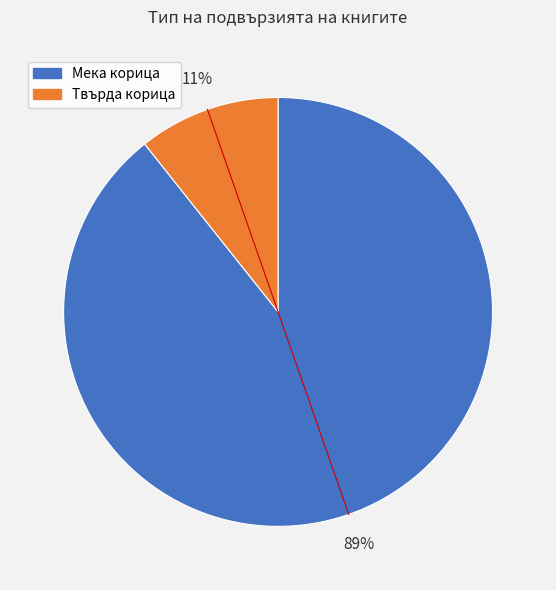

To the nearest percent, what is the average slice percentage?

50%